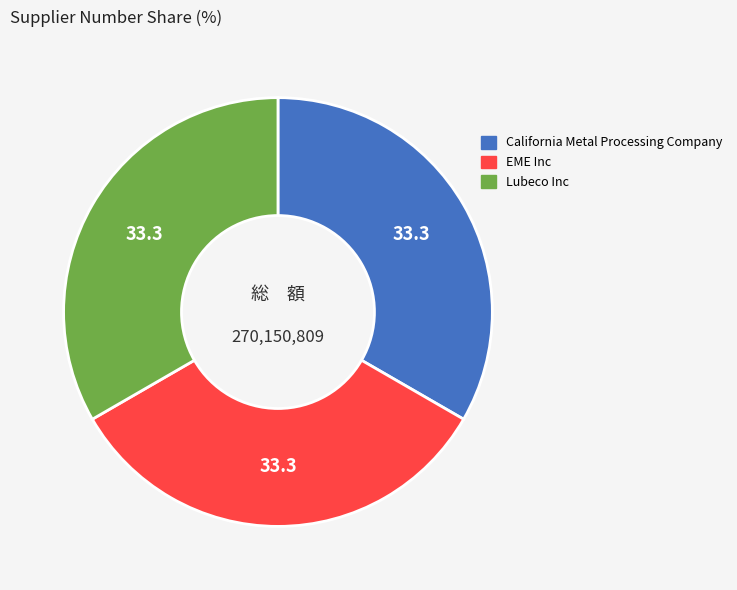

Is there any slice that represents more than half of the pie?

No